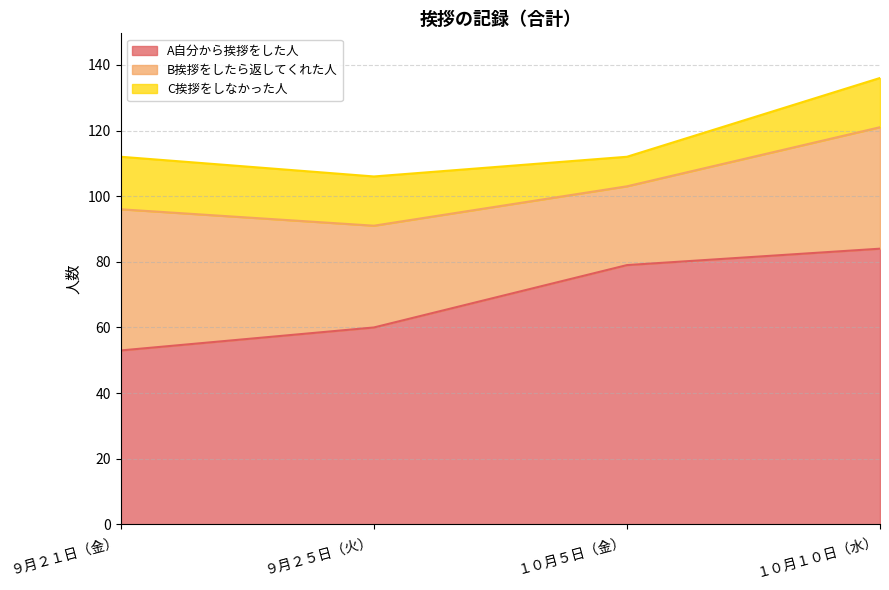

What is the total value across all series at ９月２１日（金）?

112